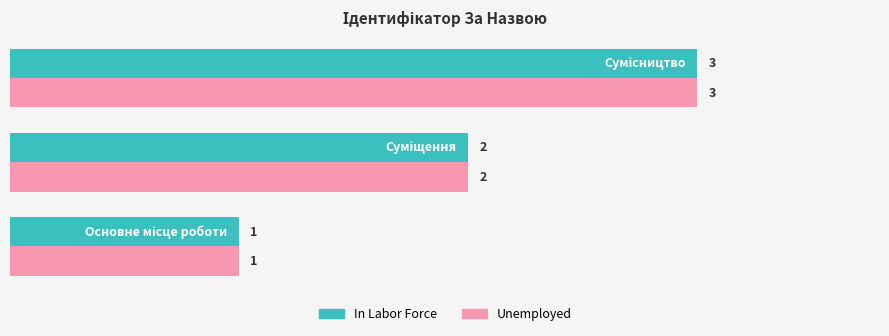

What is the sum of all In Labor Force values?

6